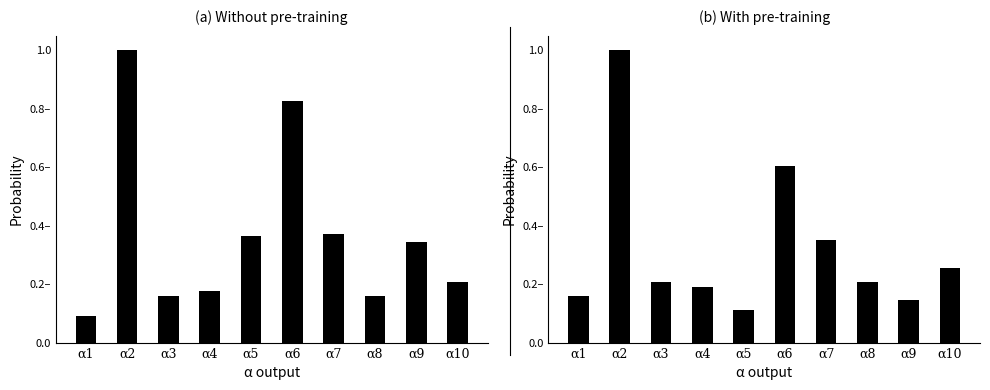

Between α4 and α7, which series saw the biggest shift?

Калорийность